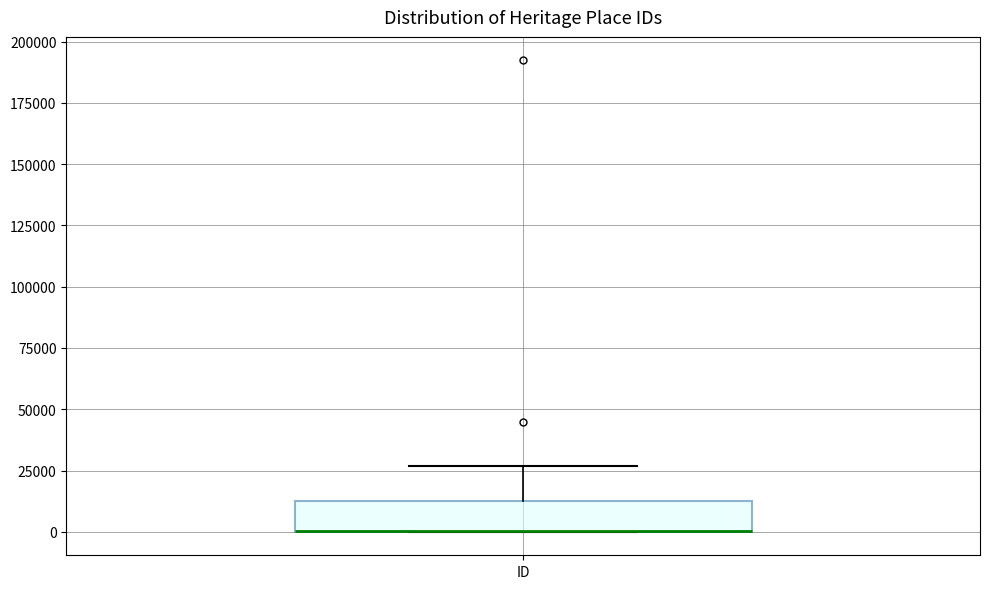

Where is the upper edge of the box for ID on the y-axis? The values are not printed on the chart, so give them approximately, as read against the axis.

15000